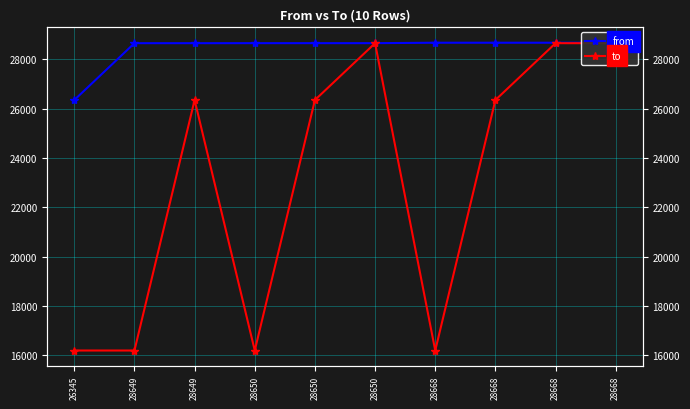

What is the difference between the maximum and minimum values in the from series?

2323